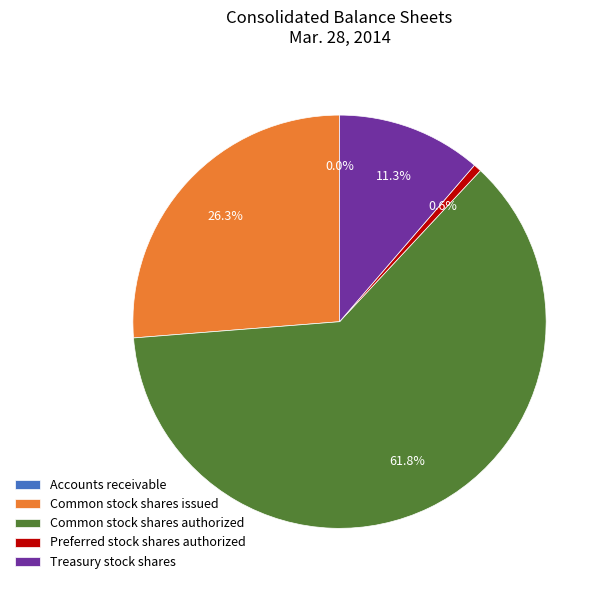

To the nearest percent, what is the difference between the largest and smallest slice percentages?

62%